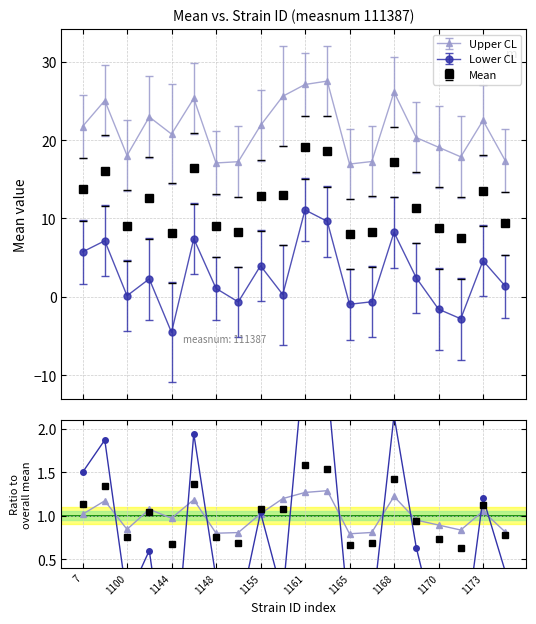

Which category has the highest value in the uppercl series?

1162